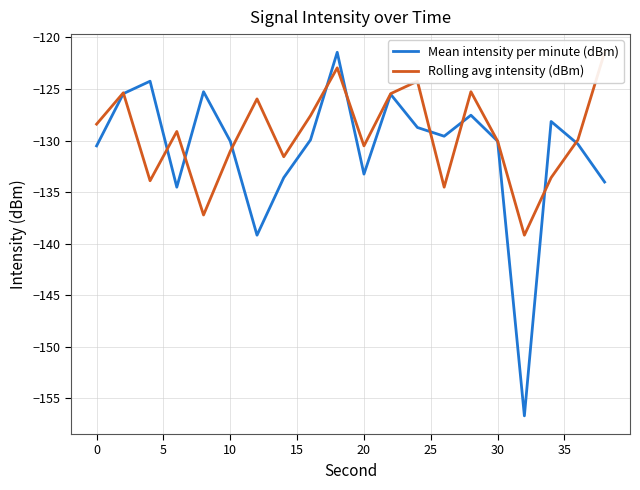

Which series has the largest total across all categories?

Rolling avg intensity (dBm)